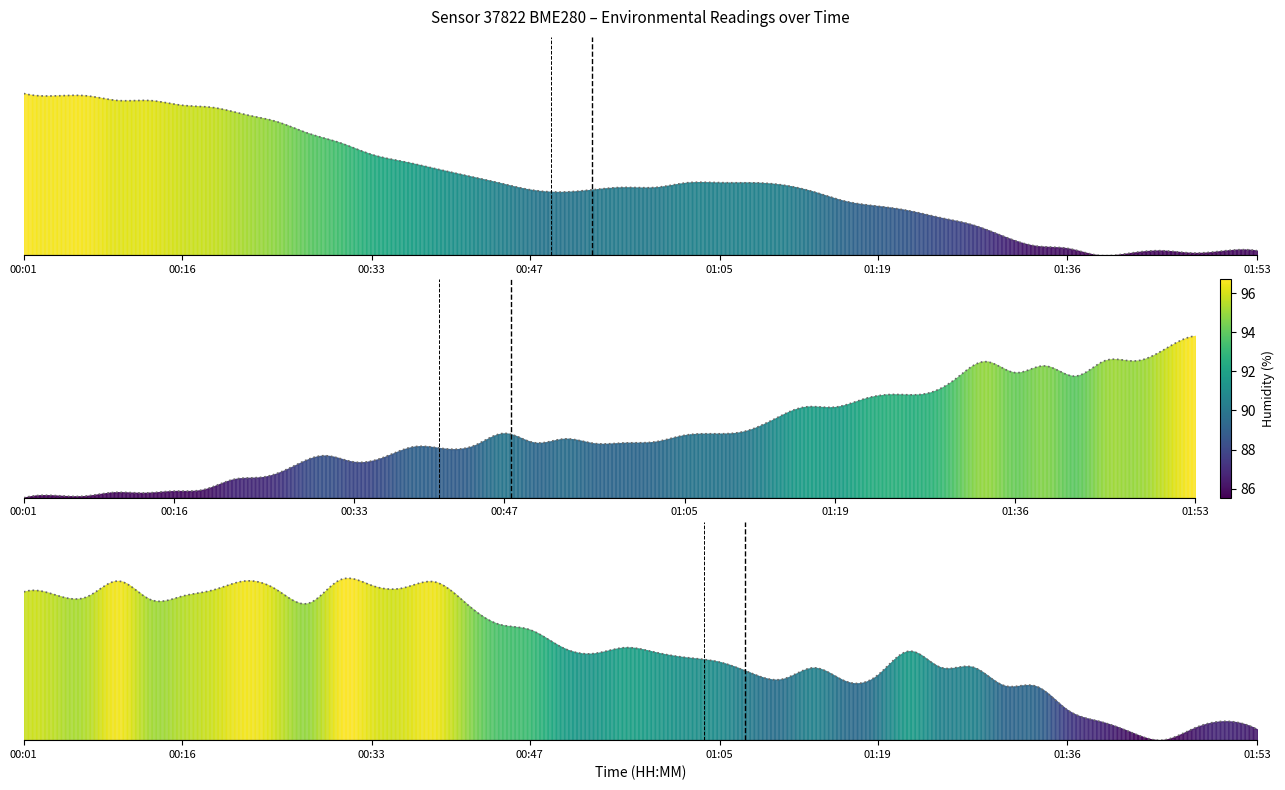

How many humidity mean values are between 0 and 1?

2